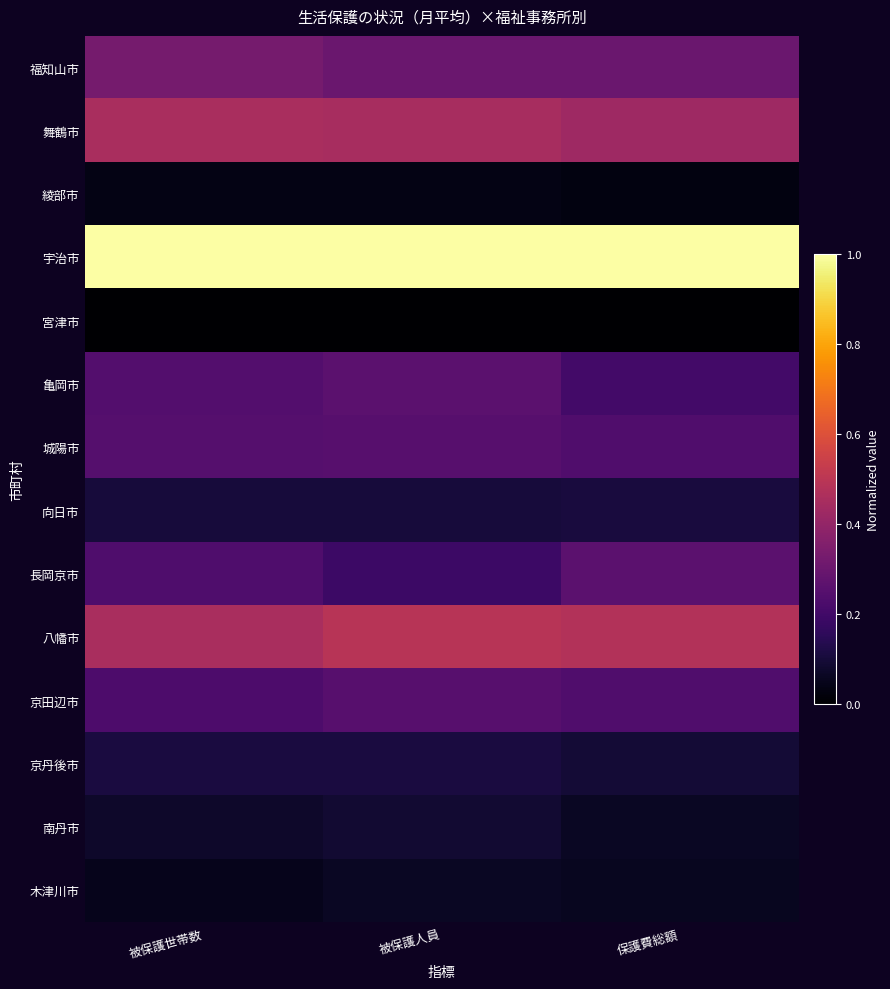

Reading left to right, transcribe all the data shown in this chart.

福知山市: 被保護世帯数=0.3	被保護人員=0.3	保護費総額=0.3
舞鶴市: 被保護世帯数=0.5	被保護人員=0.5	保護費総額=0.4
綾部市: 被保護世帯数=0.0	被保護人員=0.0	保護費総額=0.0
宇治市: 被保護世帯数=1.0	被保護人員=1.0	保護費総額=1.0
宮津市: 被保護世帯数=0.0	被保護人員=0.0	保護費総額=0.0
亀岡市: 被保護世帯数=0.2	被保護人員=0.3	保護費総額=0.2
城陽市: 被保護世帯数=0.2	被保護人員=0.3	保護費総額=0.2
向日市: 被保護世帯数=0.1	被保護人員=0.1	保護費総額=0.1
長岡京市: 被保護世帯数=0.2	被保護人員=0.2	保護費総額=0.3
八幡市: 被保護世帯数=0.5	被保護人員=0.5	保護費総額=0.5
京田辺市: 被保護世帯数=0.2	被保護人員=0.3	保護費総額=0.2
京丹後市: 被保護世帯数=0.1	被保護人員=0.1	保護費総額=0.1
南丹市: 被保護世帯数=0.1	被保護人員=0.1	保護費総額=0.1
木津川市: 被保護世帯数=0.0	被保護人員=0.1	保護費総額=0.1